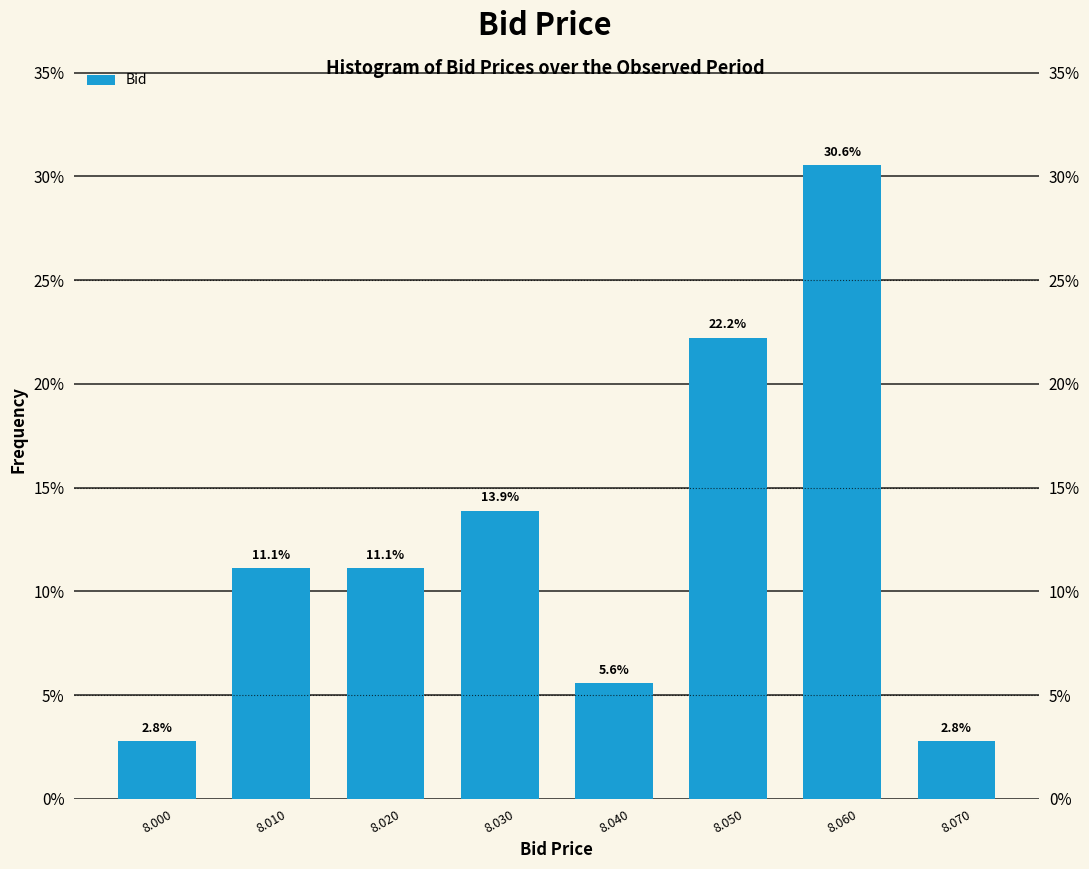

How tall is the bar that spans 8.005 to 8.015 on the x-axis?

11.1